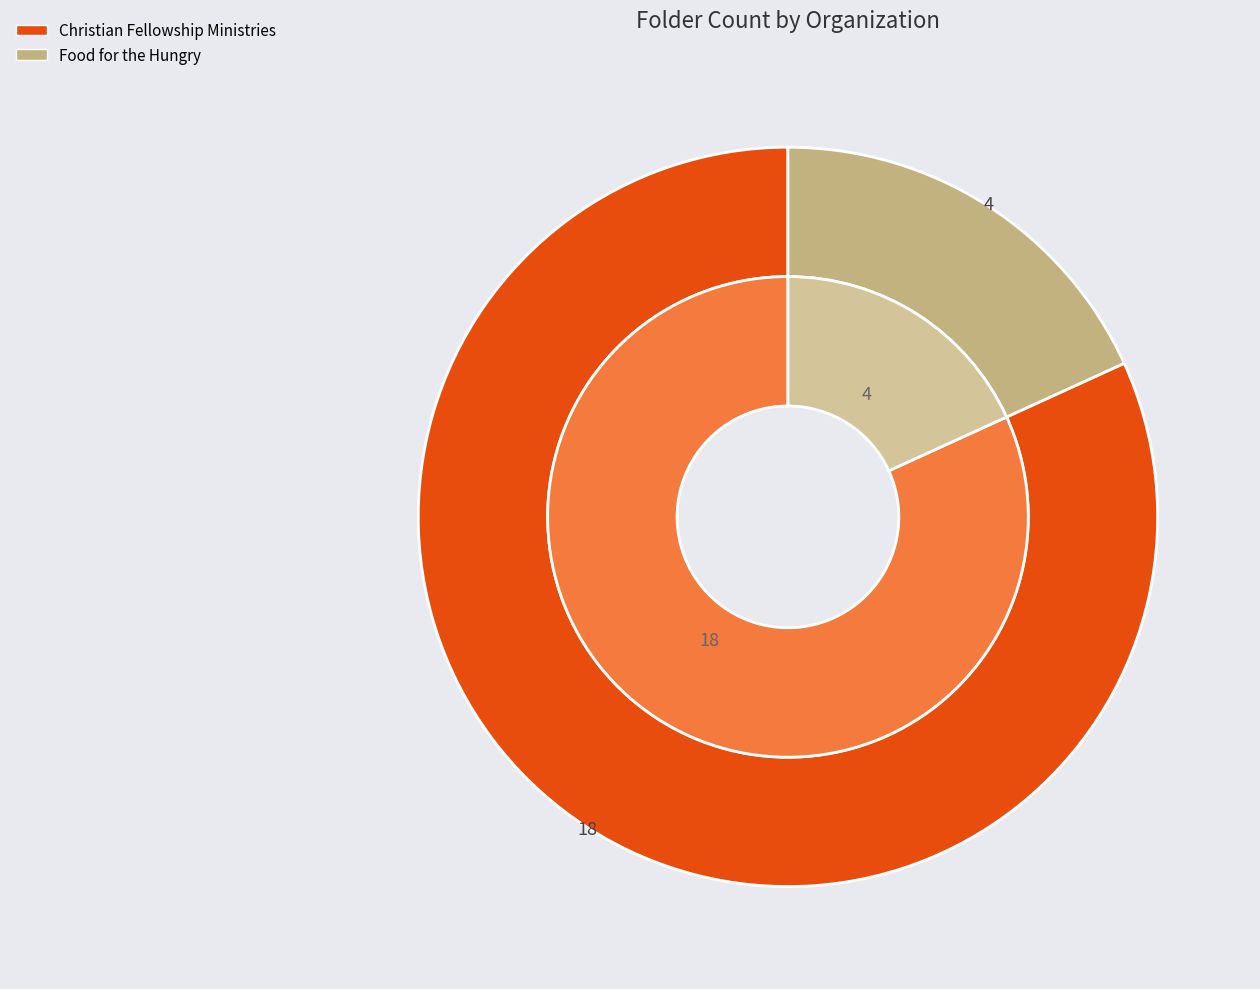

What is the smallest slice in the pie chart?

Food for the Hungry